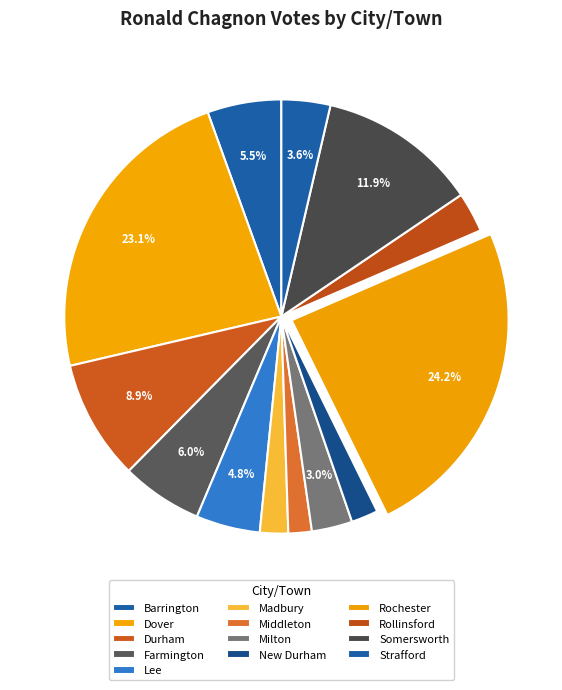

To the nearest percent, what is the difference between the Durham and Rollinsford slice percentages?

6%